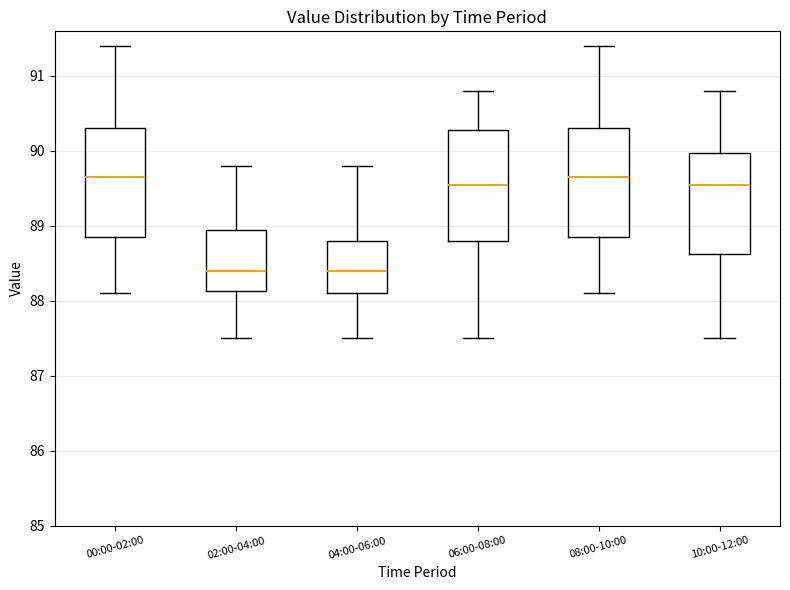

Where is the lower edge of the box for 00:00-02:00 on the y-axis? The values are not printed on the chart, so give them approximately, as read against the axis.

88.9